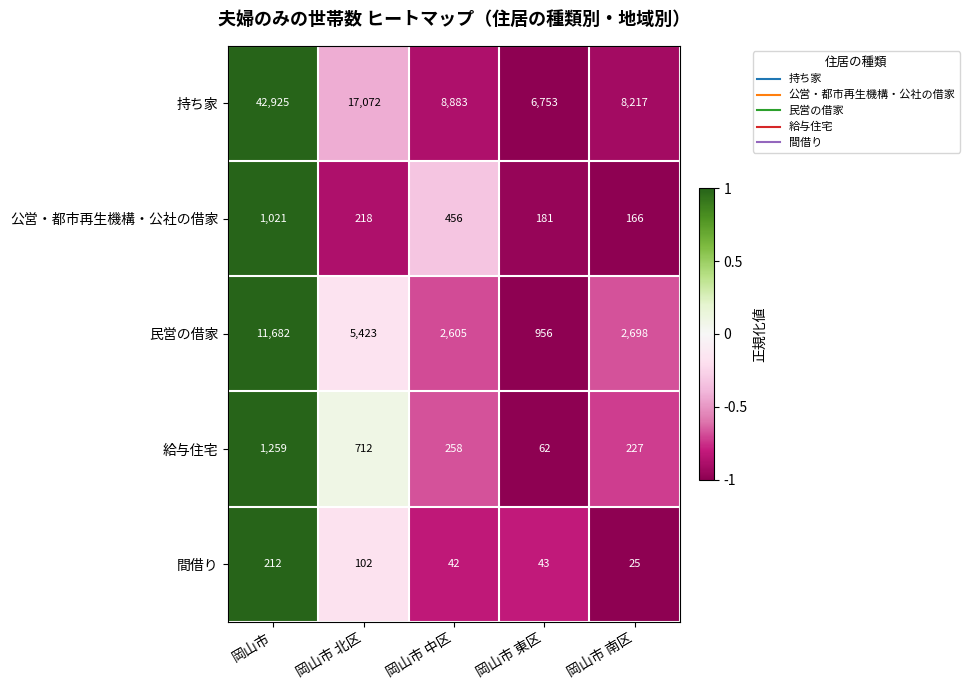

What is the average value of the 持ち家 series?

16770